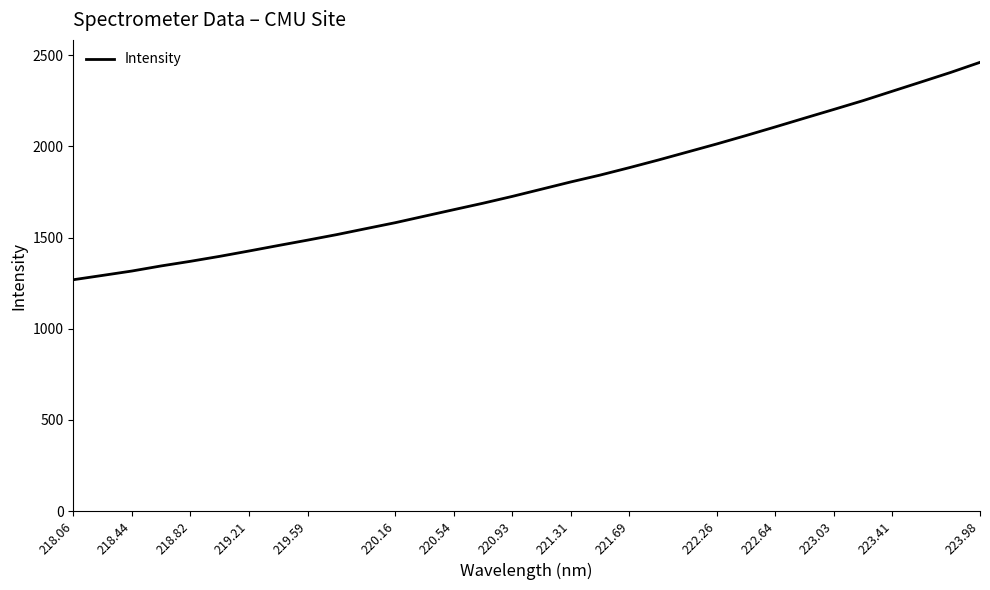

What is the difference between the maximum and minimum values?

1192.0